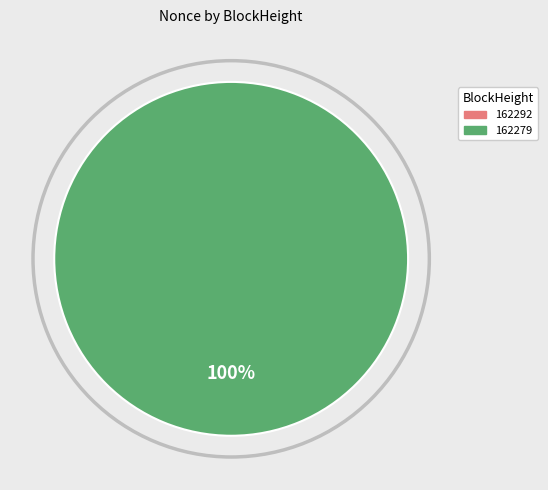

True or false: 162279 accounts for 100% of the total.

True